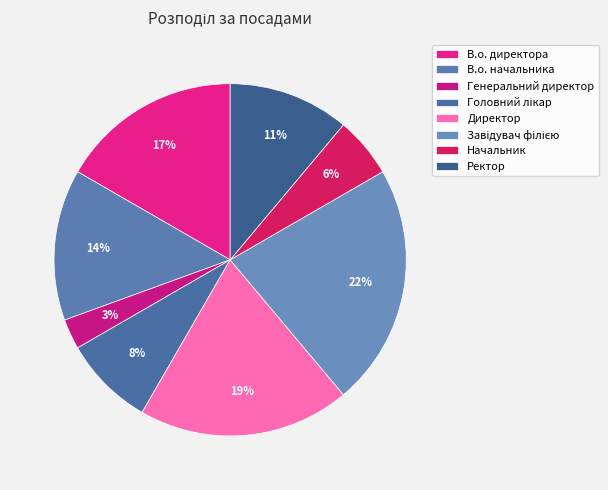

Is there any slice that represents more than half of the pie?

No